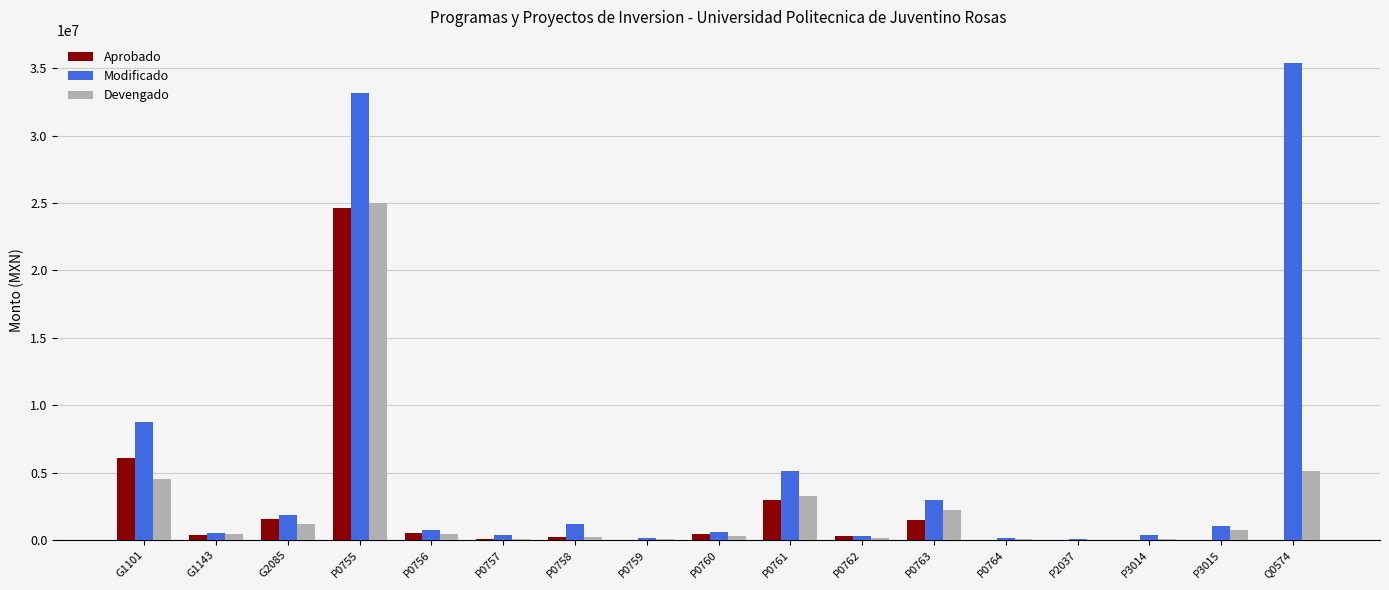

Which series has the largest total across all categories?

Modificado